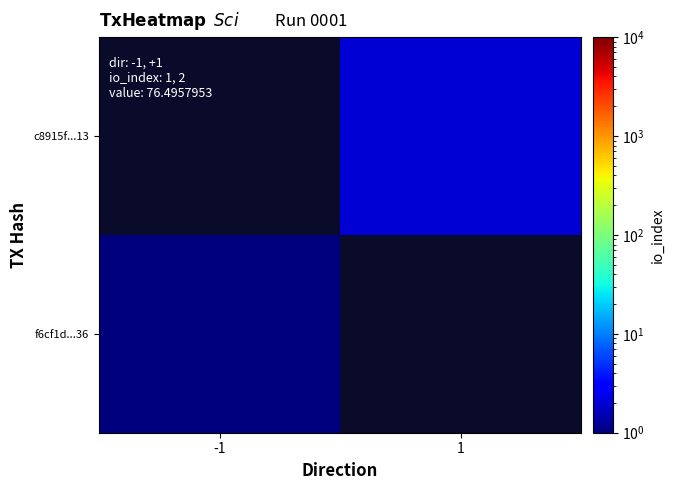

The value of c8915f...13 at 1 is 2.0. True or false?

True